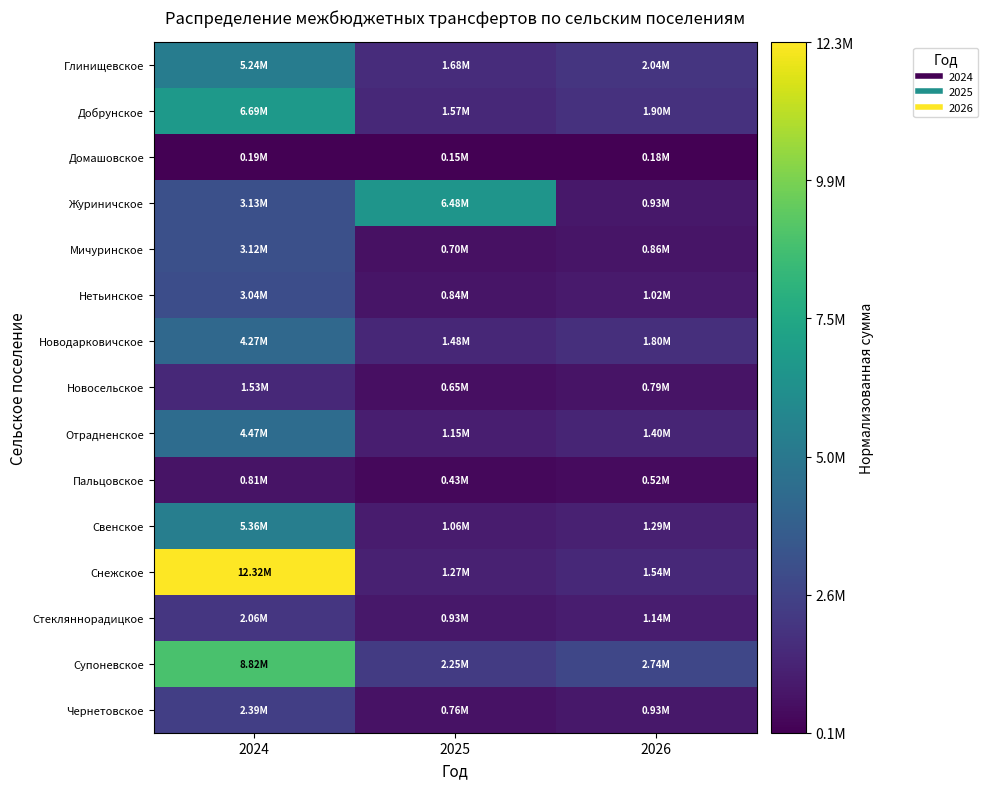

Which label corresponds to the smallest value in the chart?

2025